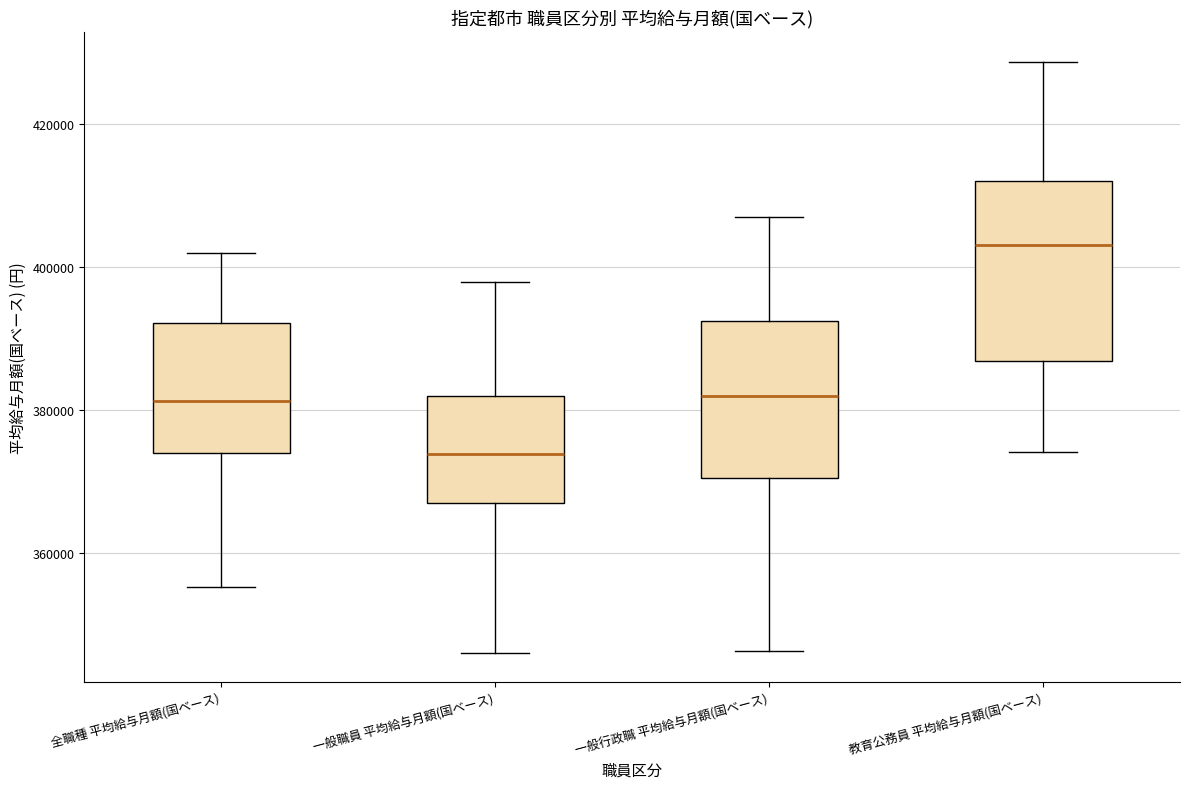

Which box is the tallest, from its lower edge to its upper edge?

教育公務員 平均給与月額(国ベース)